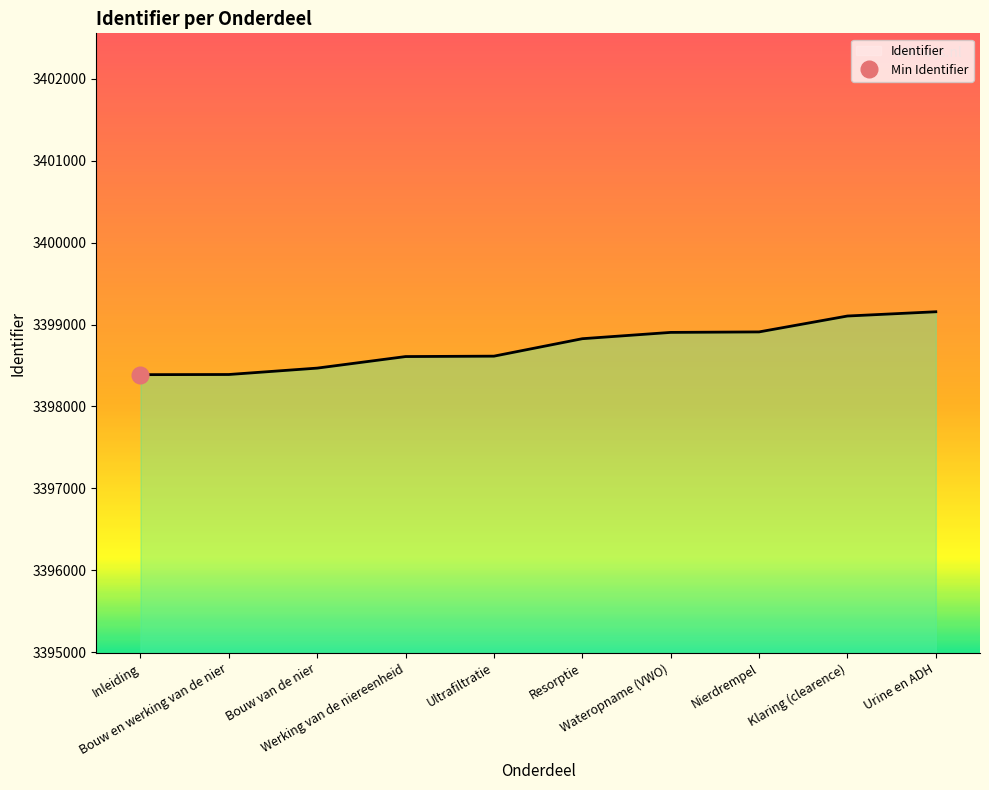

What position from the left is Ultrafiltratie?

5